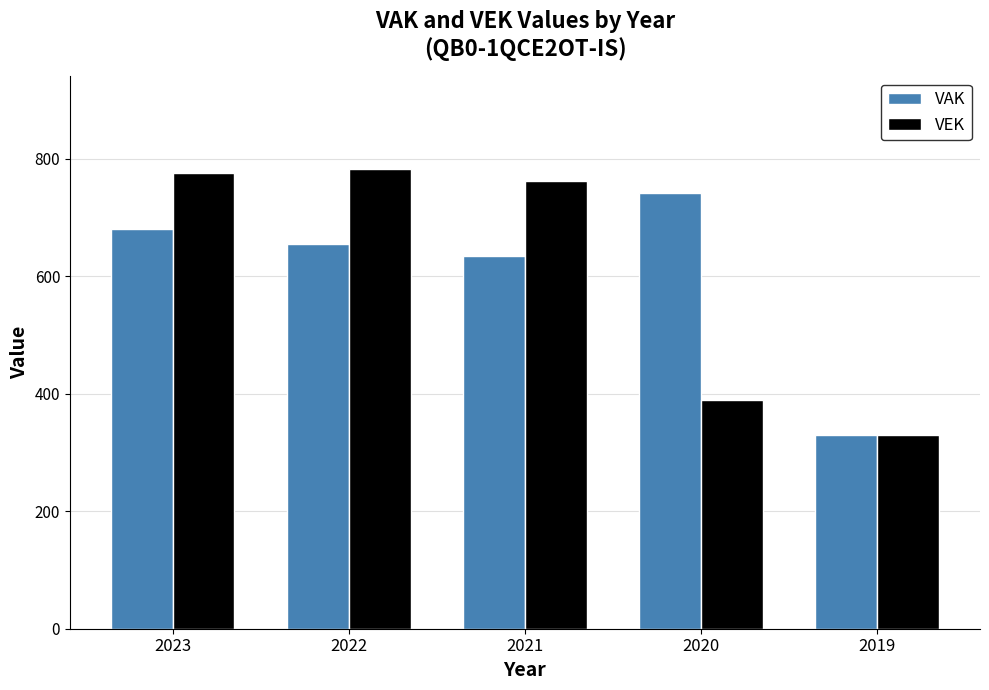

Reading left to right, what are all the values shown in this chart?

VAK: 680	655	634	741	329
VEK: 776	783	762	389	329